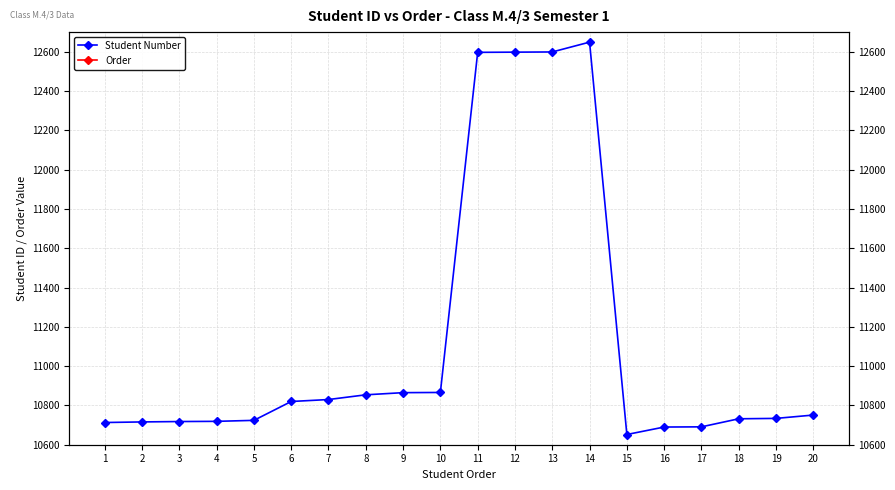

Rank the categories by Order value from lowest to highest.

1, 2, 3, 4, 5, 6, 7, 8, 9, 10, 11, 12, 13, 14, 15, 16, 17, 18, 19, 20